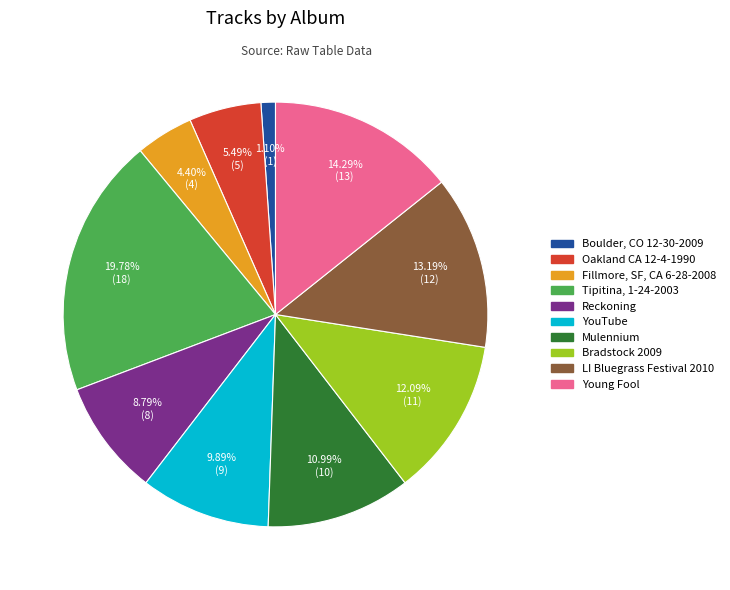

Does any single category account for the majority?

No